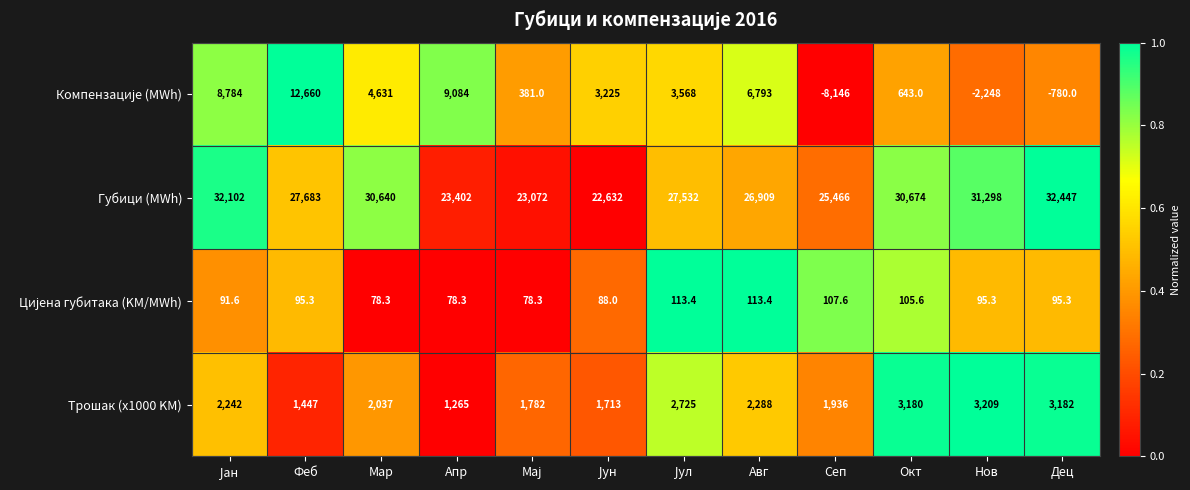

What is the total value across all series at Авг?

36103.4